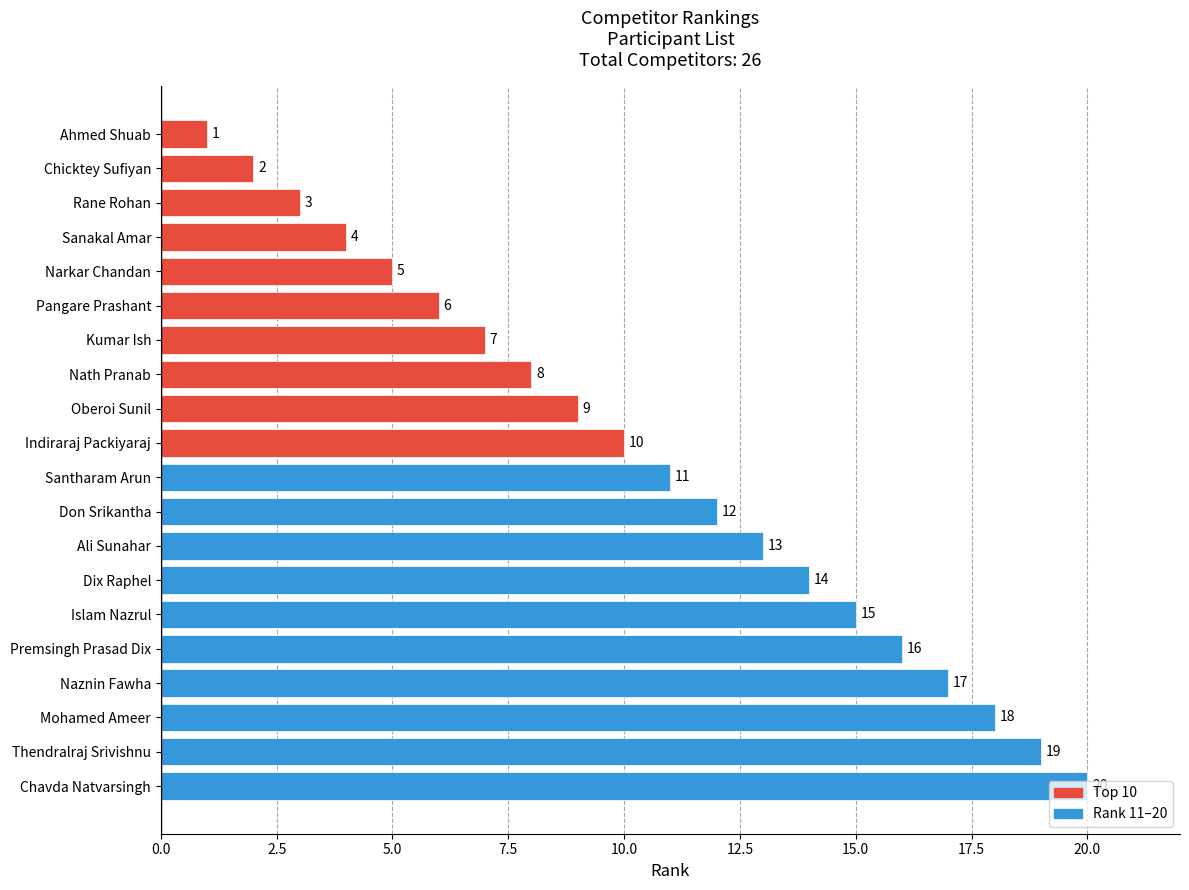

Read the value at Narkar Chandan.

5